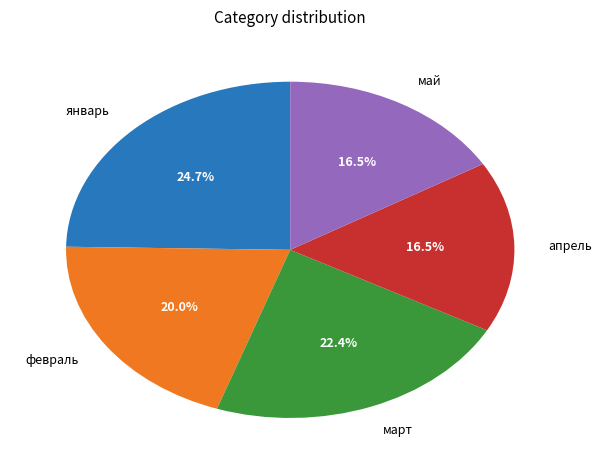

Does any single category account for the majority?

No